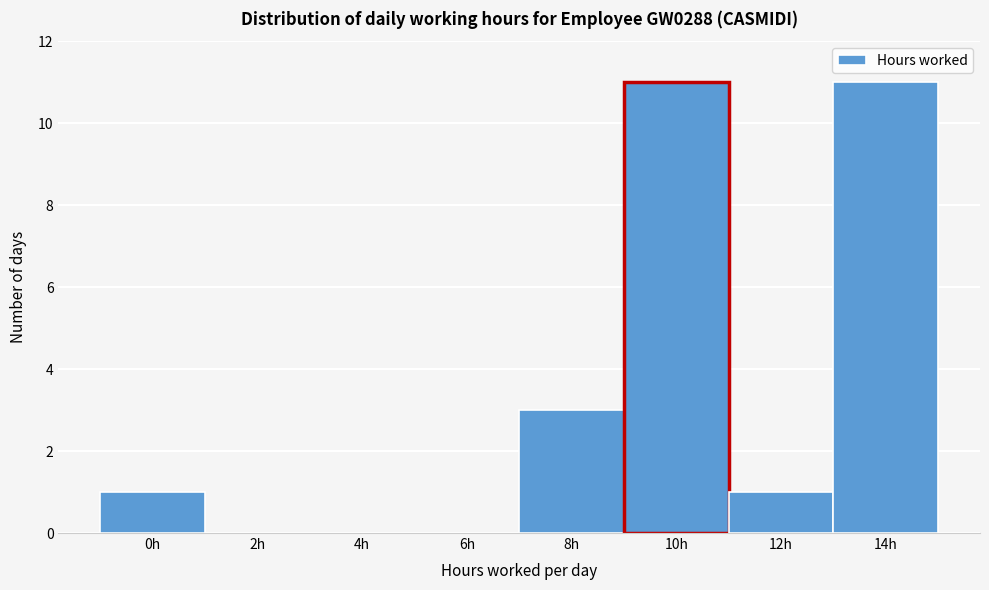

Reading left to right, list all the values displayed in this chart.

0h=1	2h=0	4h=0	6h=0	8h=3	10h=11	12h=1	14h=11